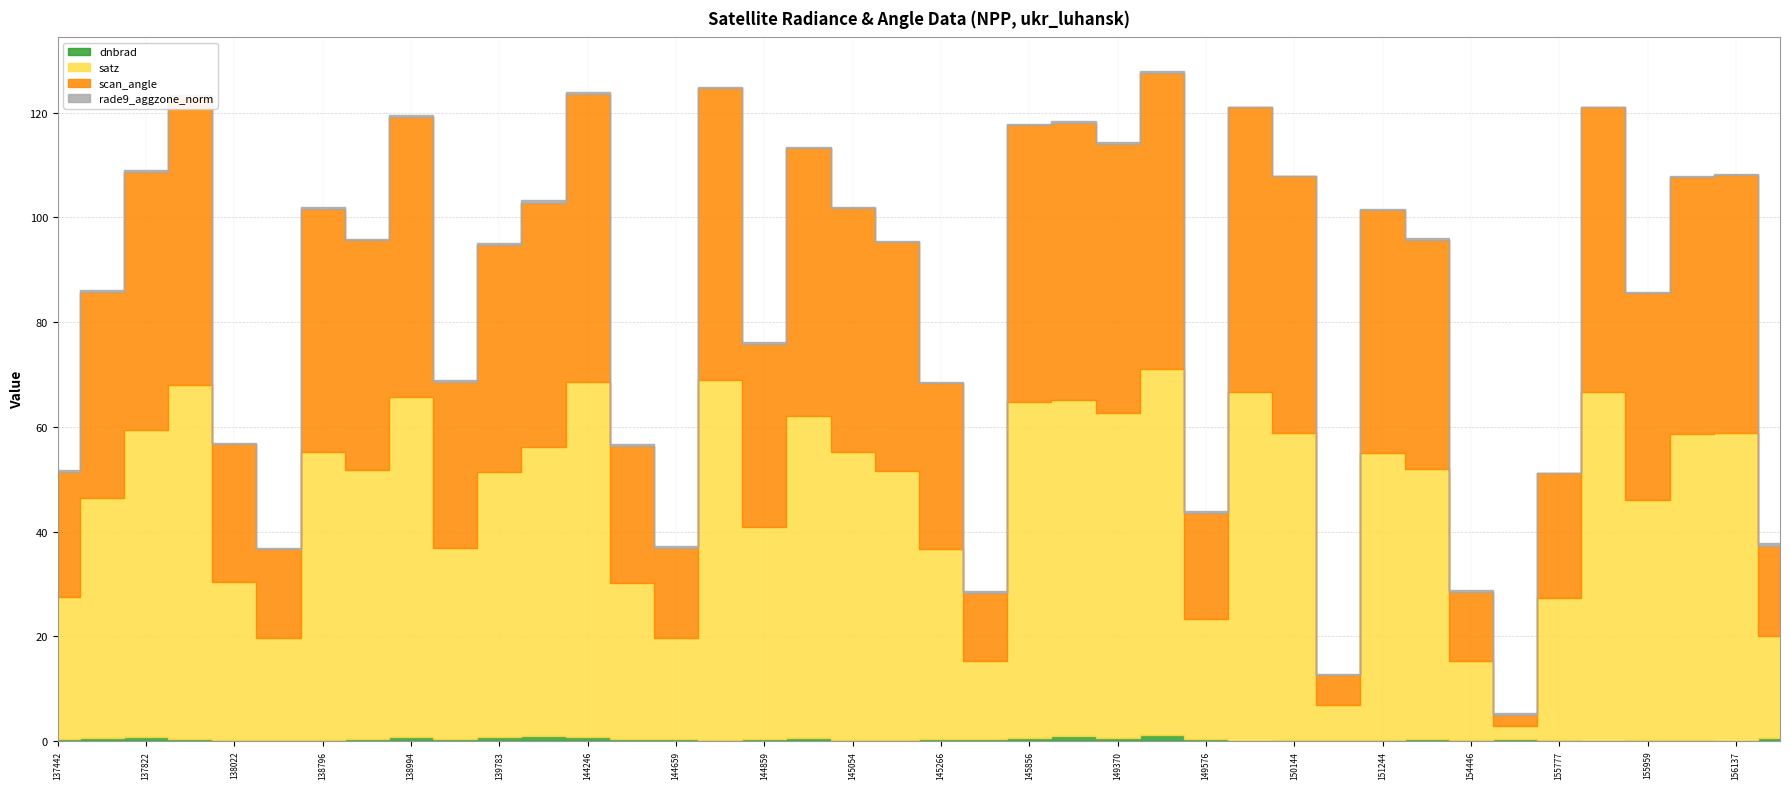

At which category does the chart reach its minimum across all series?

149958